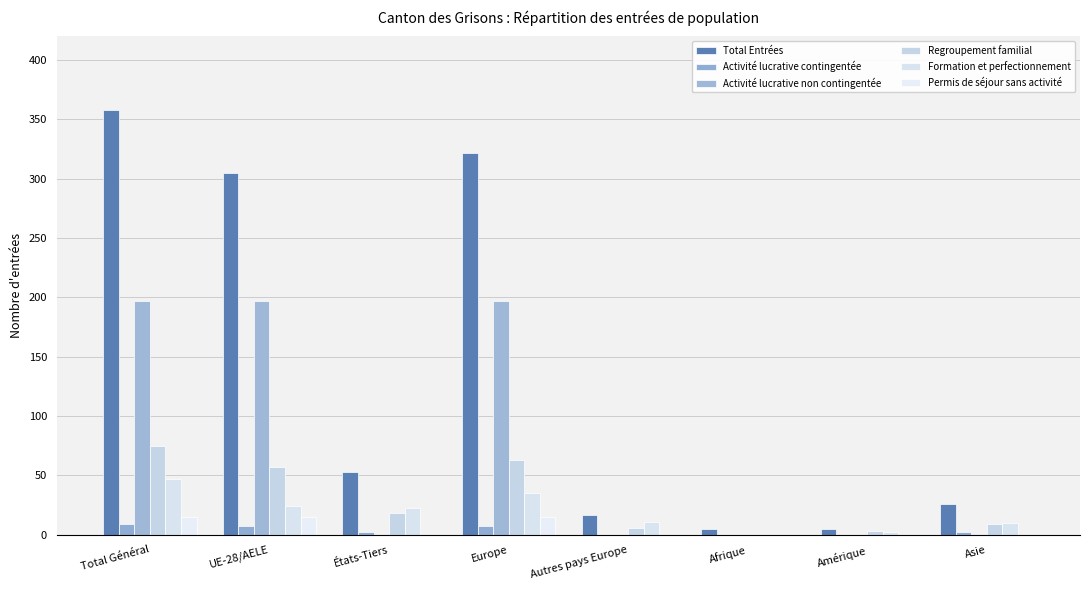

Is it true that Permis de séjour sans activité equals 0 at Asie?

True